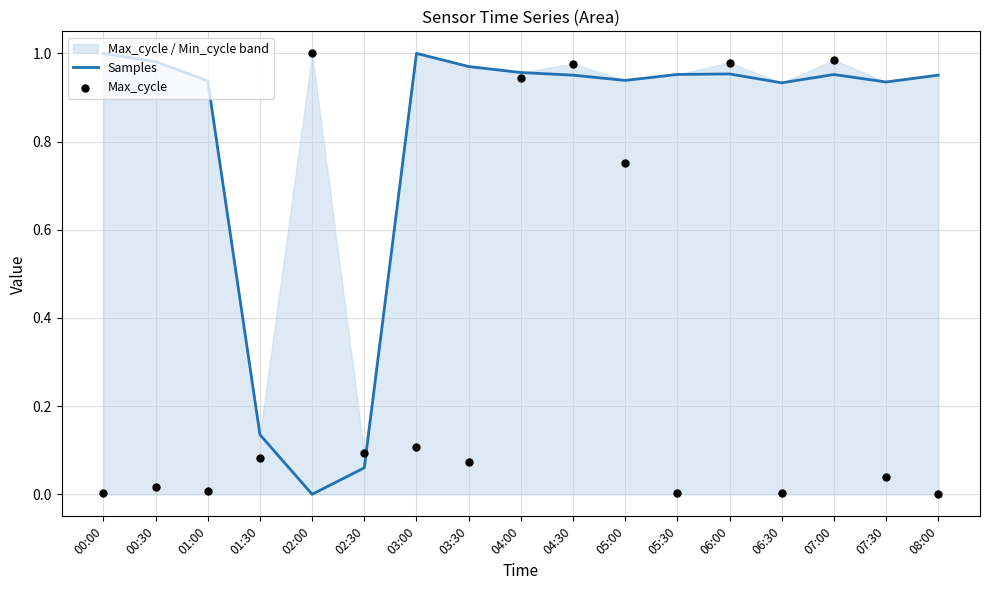

Which series has the largest total across all categories?

Samples